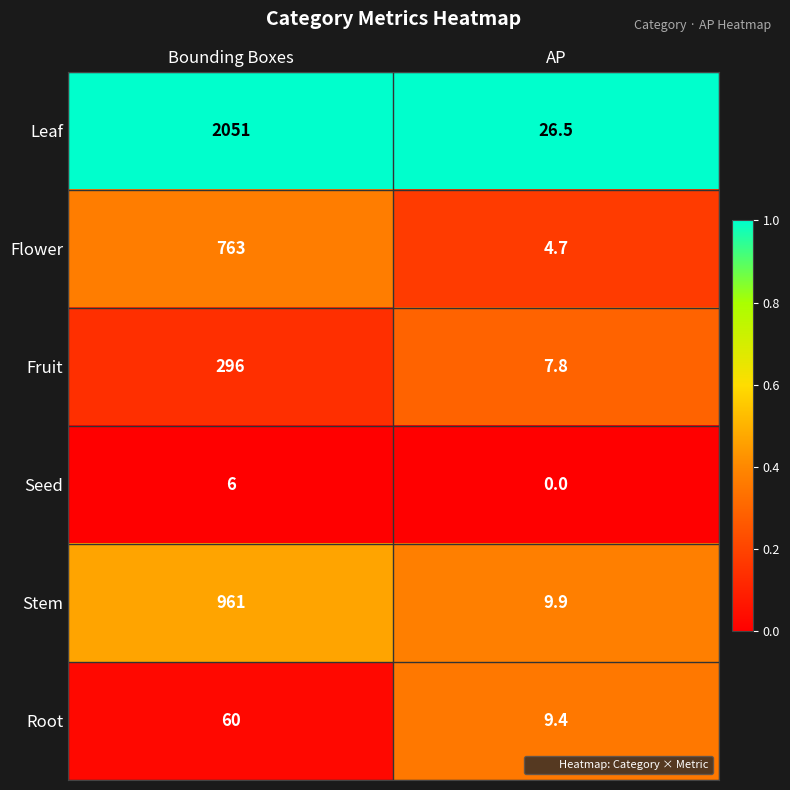

What is the approximate value of Flower at Bounding Boxes?

763.0